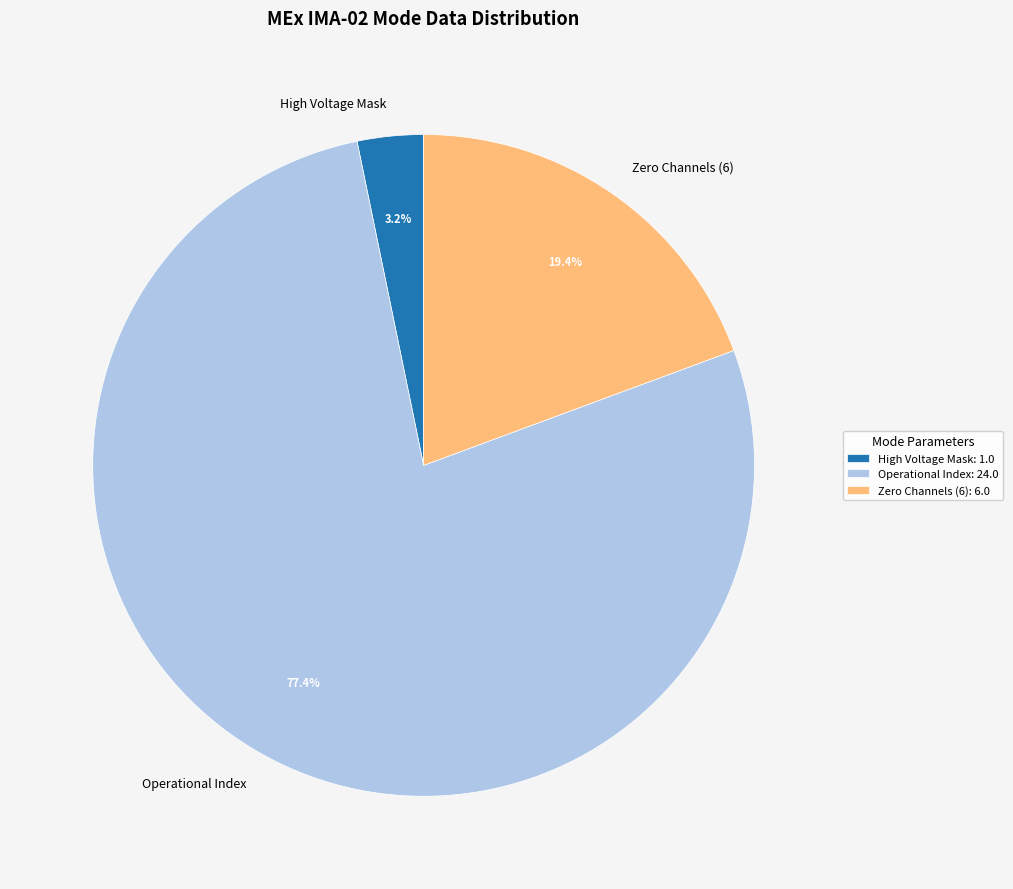

How many slices are in this pie chart?

3